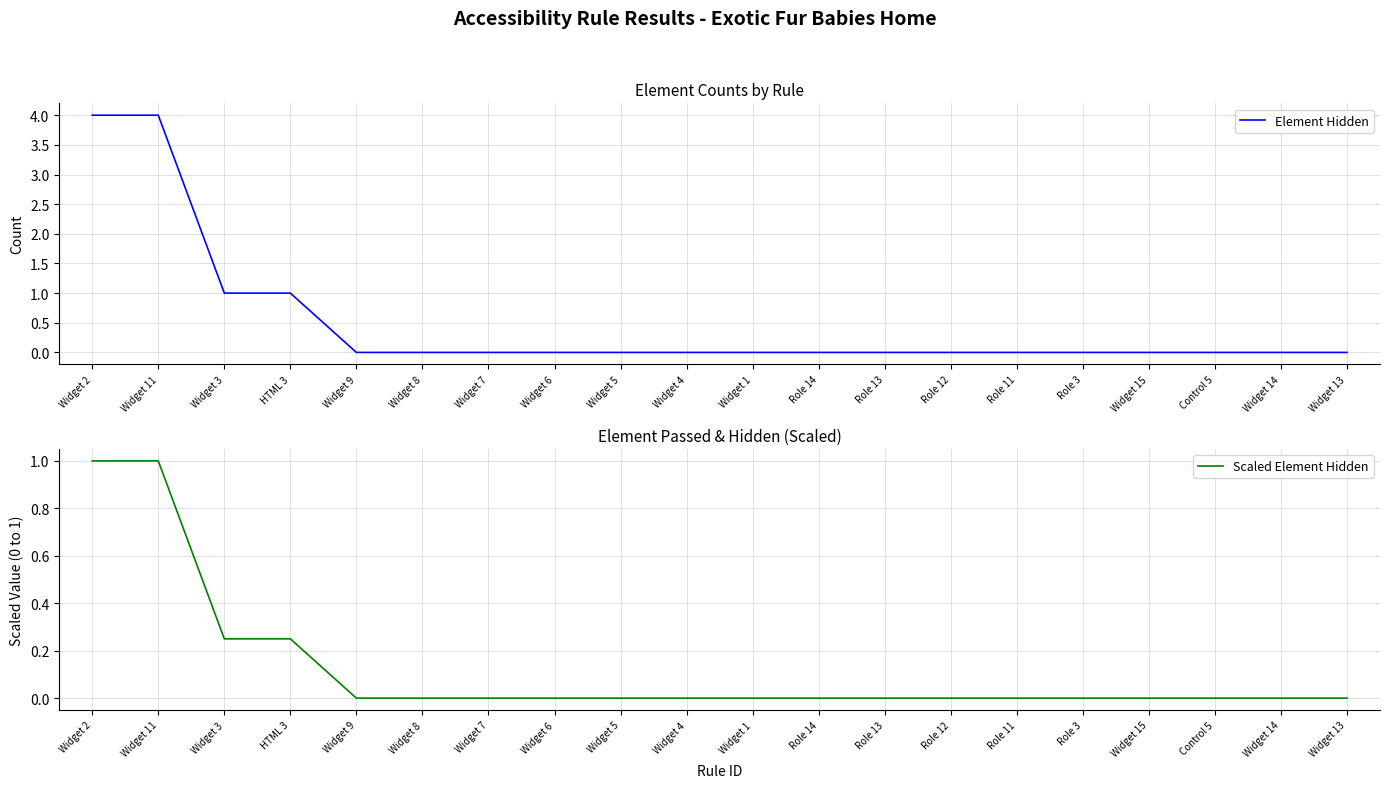

What is the difference between the maximum and minimum values in the Scaled Element Hidden series?

1.0